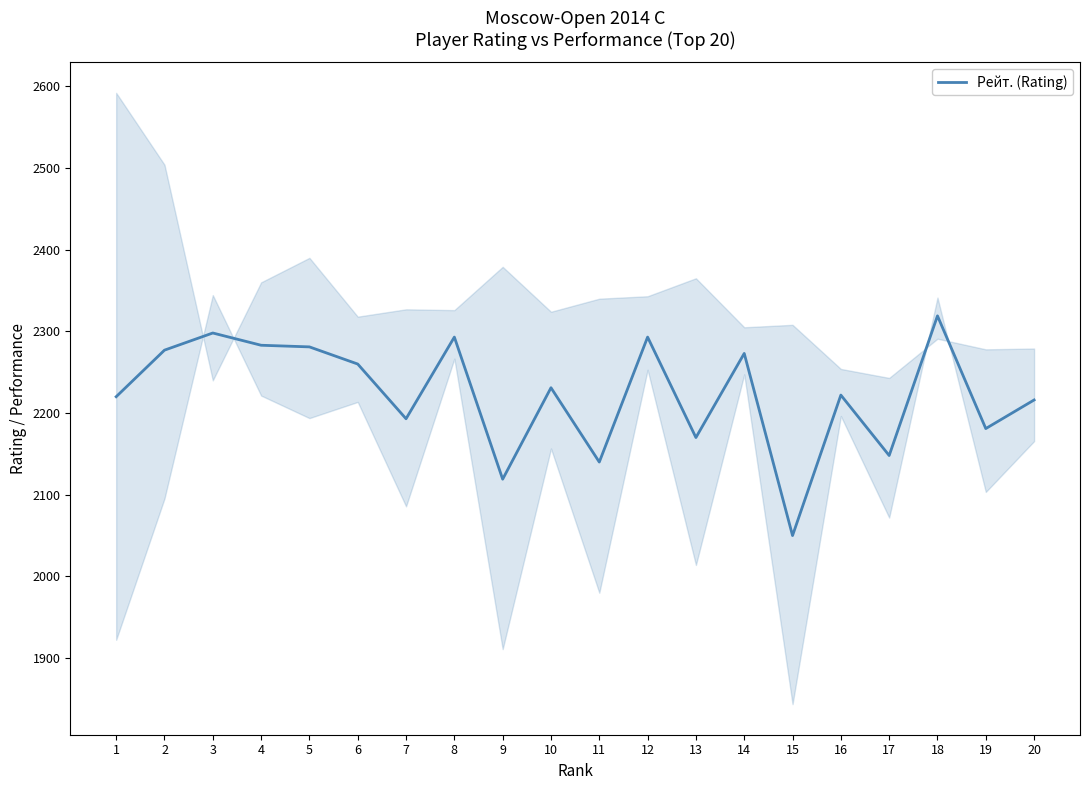

Reading right to left, transcribe all the data shown in this chart.

20=2216	19=2181	18=2319	17=2148	16=2222	15=2050	14=2273	13=2170	12=2293	11=2140	10=2231	9=2119	8=2293	7=2193	6=2260	5=2281	4=2283	3=2298	2=2277	1=2220